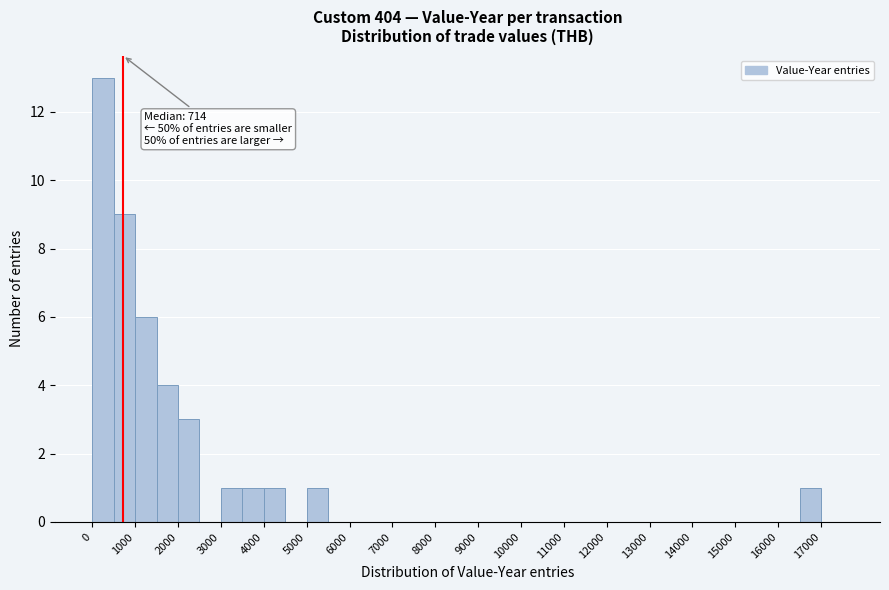

Which range on the x-axis has the tallest bar?

0 to 500